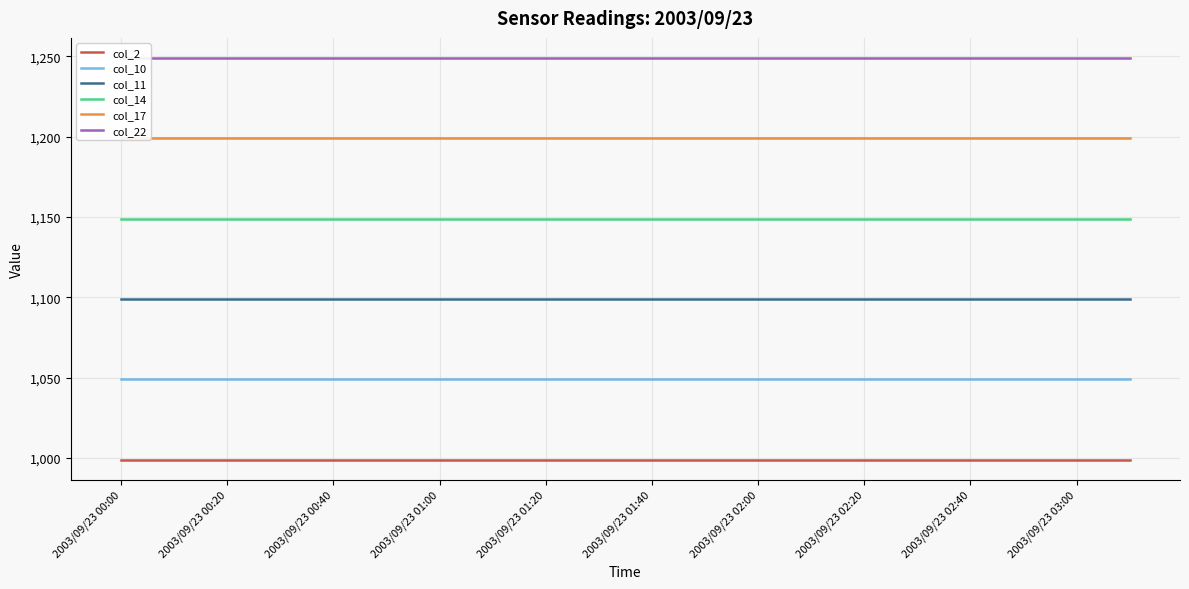

True or false: col_11 and col_14 cross at least once.

False